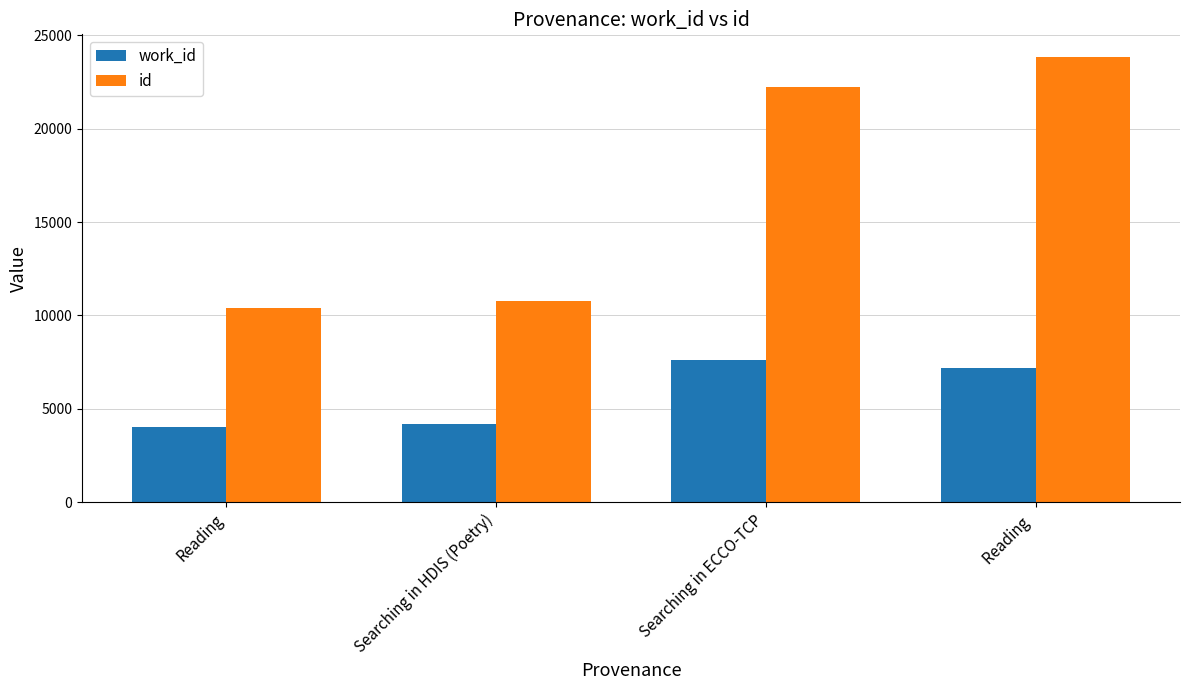

Reading left to right, transcribe all the data shown in this chart.

work_id: Reading=4024	Searching in HDIS (Poetry)=4167	Searching in ECCO-TCP=7595	Reading =7163
id: Reading=10426	Searching in HDIS (Poetry)=10783	Searching in ECCO-TCP=22256	Reading =23863